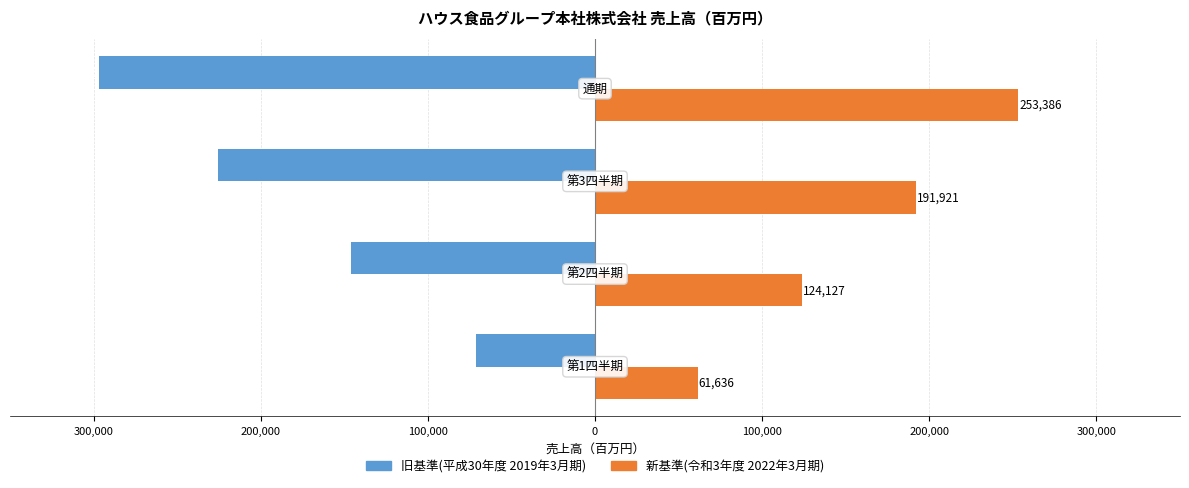

What is the difference between the second highest and second lowest values in the 新基準(令和3年度 2022年3月期) series?

67794